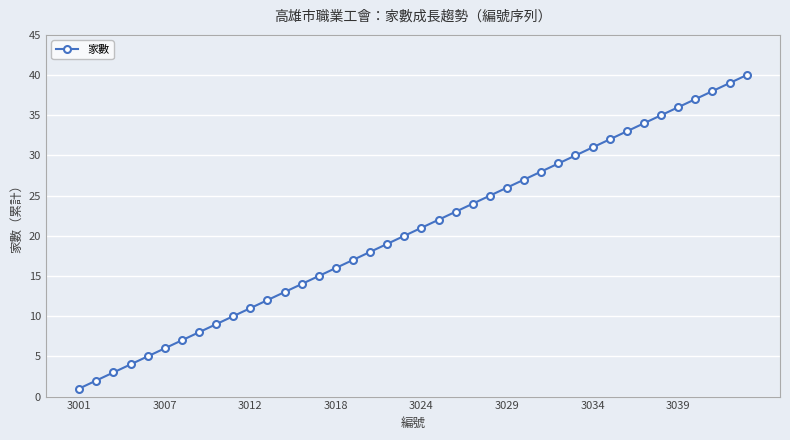

What is the smallest value displayed?

1